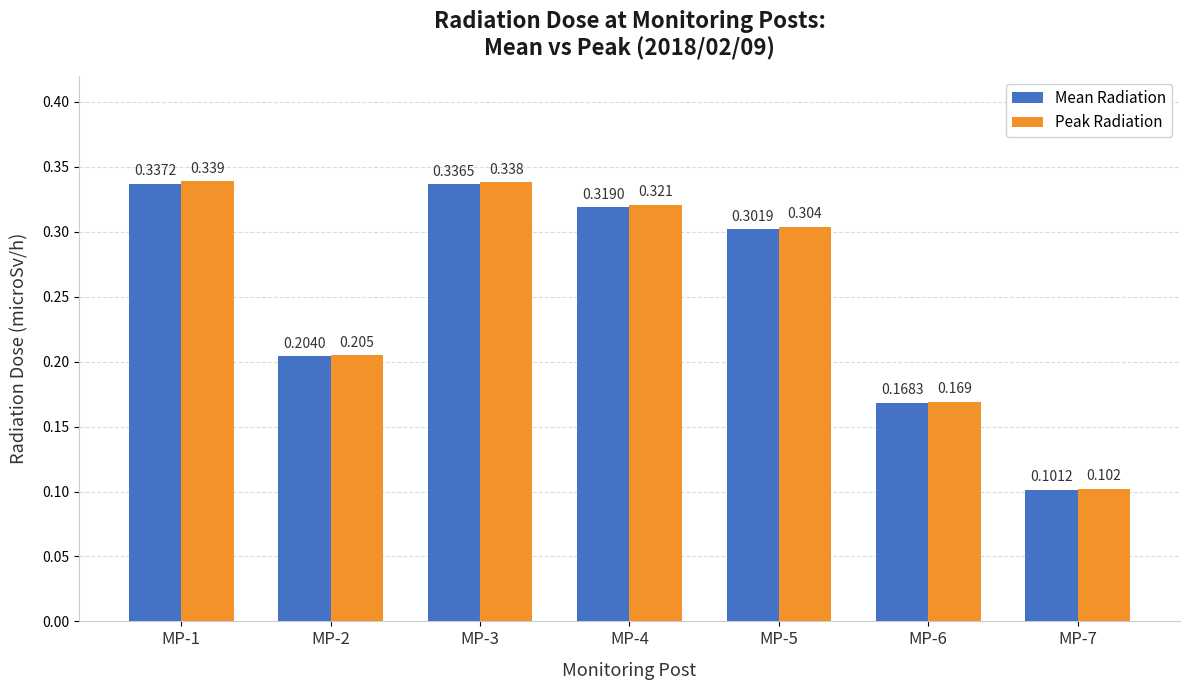

Which series has the widest spread of values?

Peak Radiation